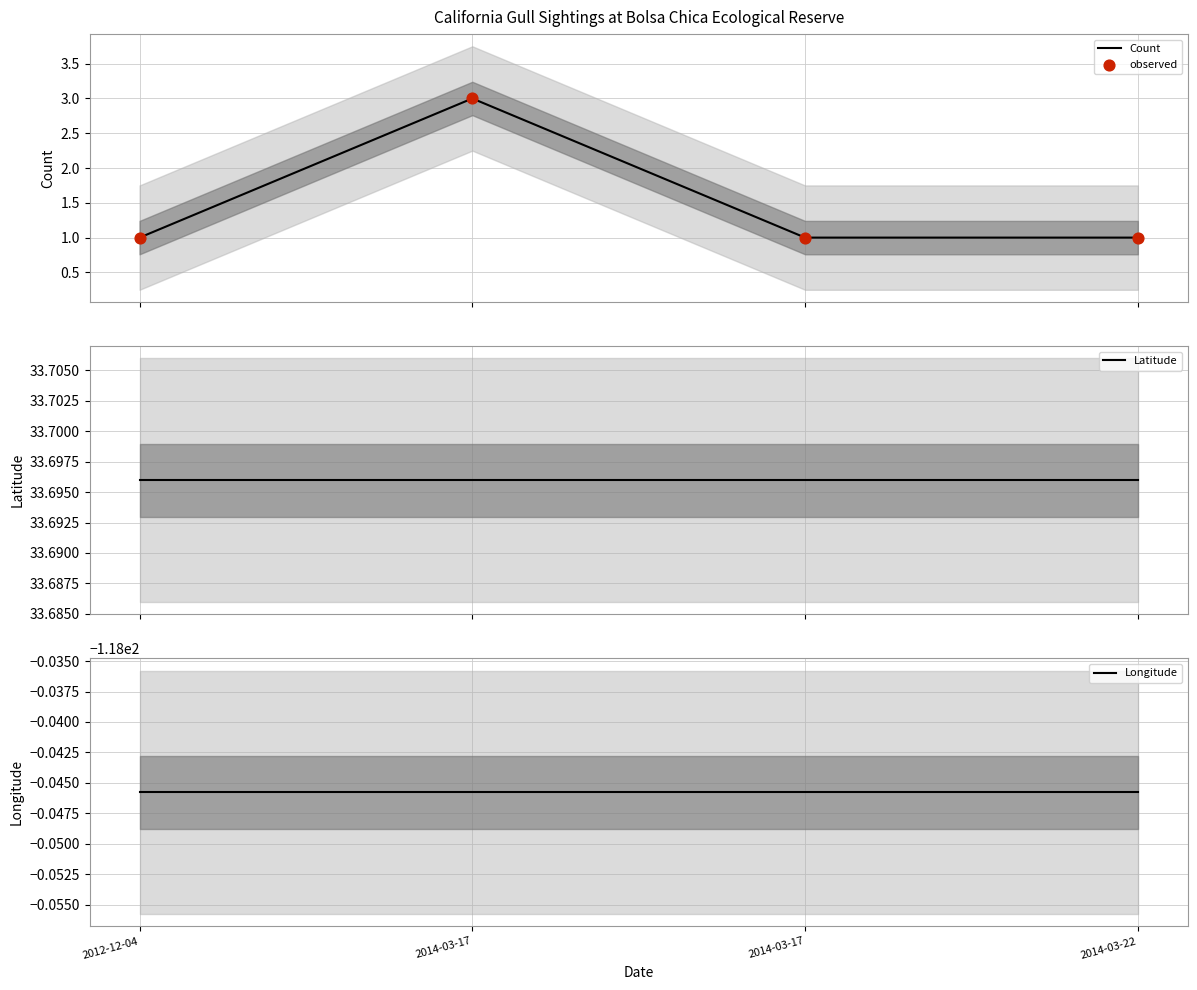

At how many categories does at least one series exceed -6?

4